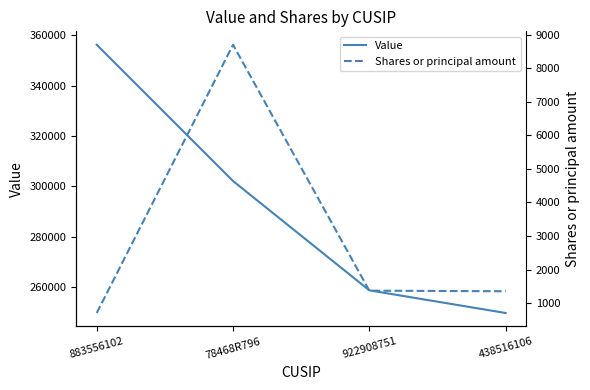

Where is Value nearest to the value 303007?

78468R796